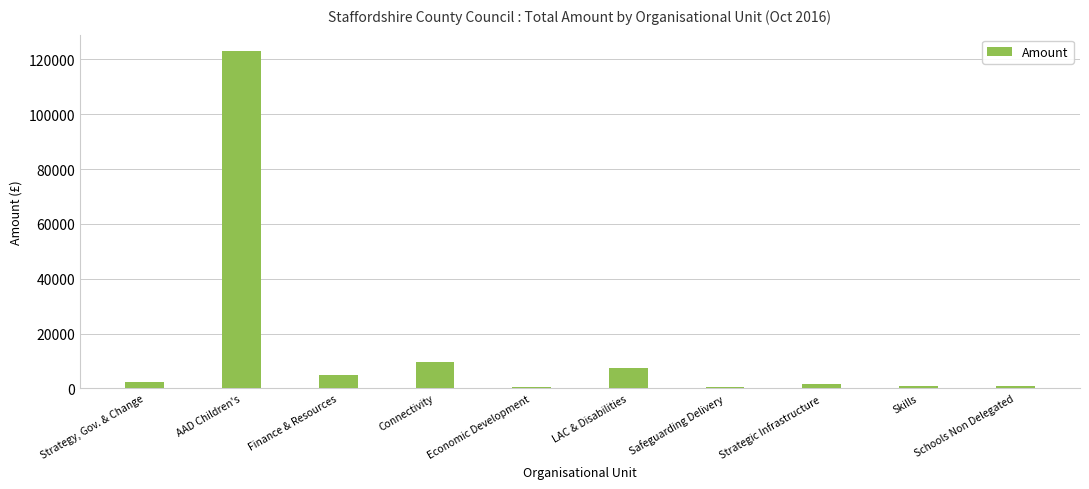

What is the change in value from Strategy, Gov. & Change to Skills?

-1580.0